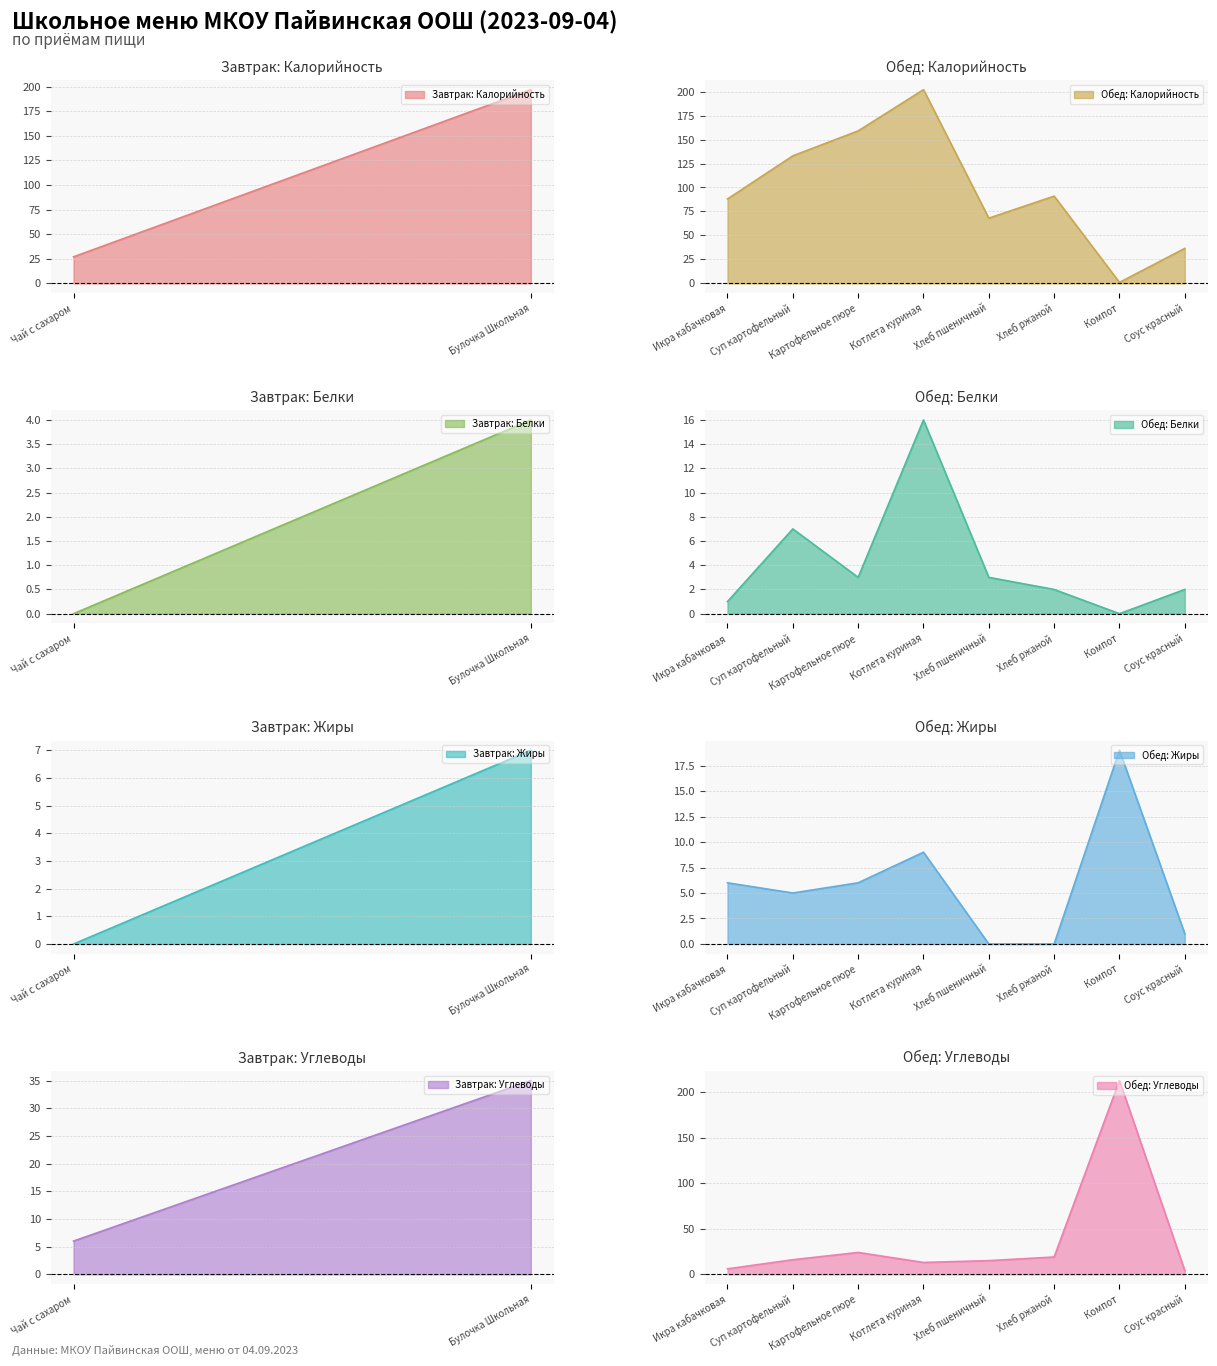

Is it true that Обед: Углеводы equals 24 at Картофельное пюре?

True